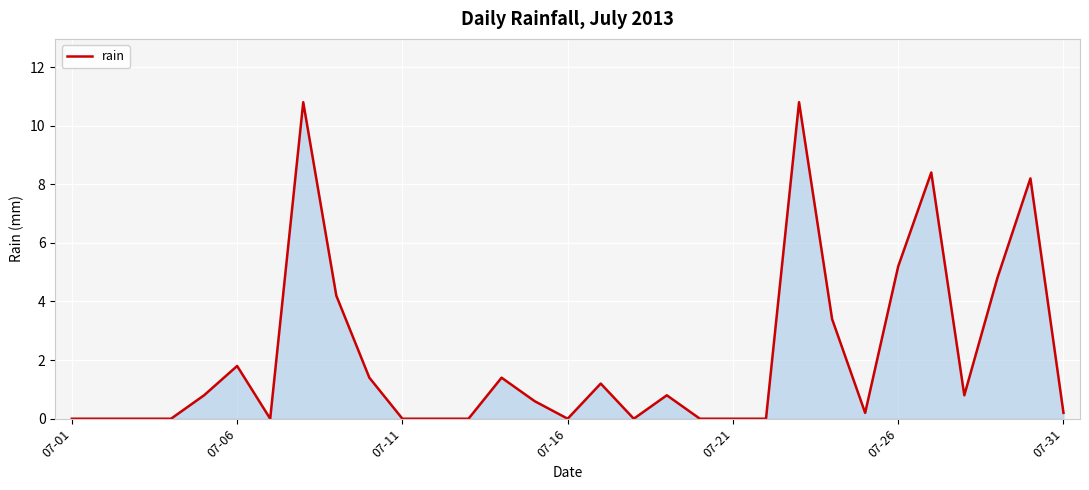

What is the maximum value shown in the chart?

10.8